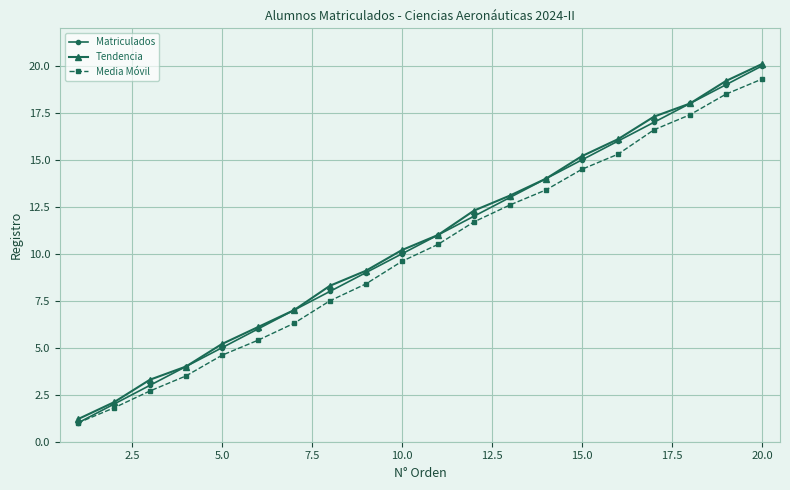

What is the maximum value shown in the chart?

20.1